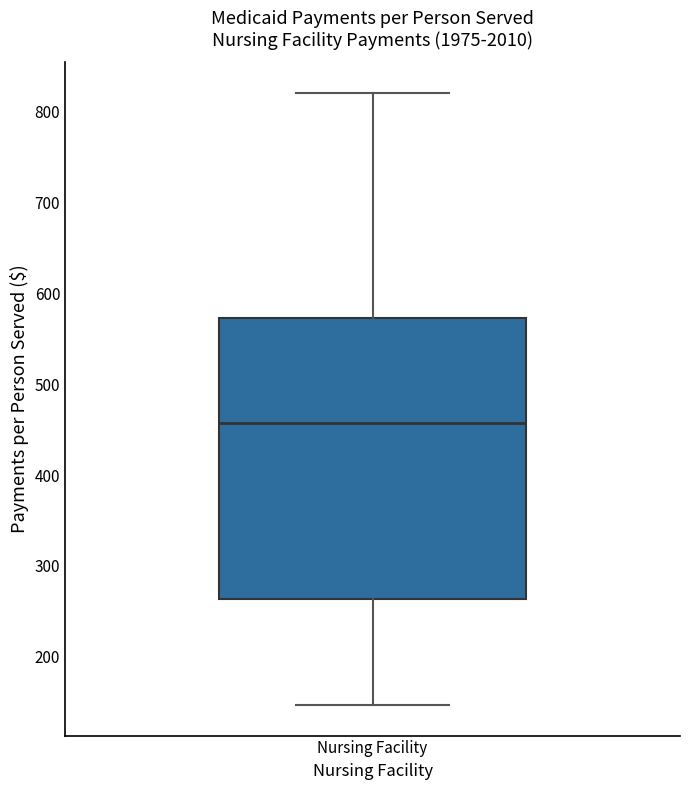

Read this box plot against the y-axis: the position of the median line, the range covered by the box, and the ends of both whiskers. The values are not printed on the chart, so give them approximately, as read against the axis.

median 460, box 260 to 570, whiskers 150 to 820